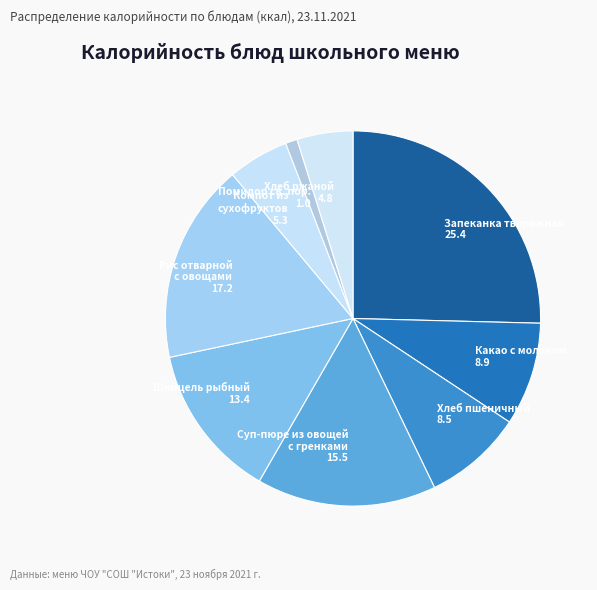

Is there any slice that represents more than half of the pie?

No